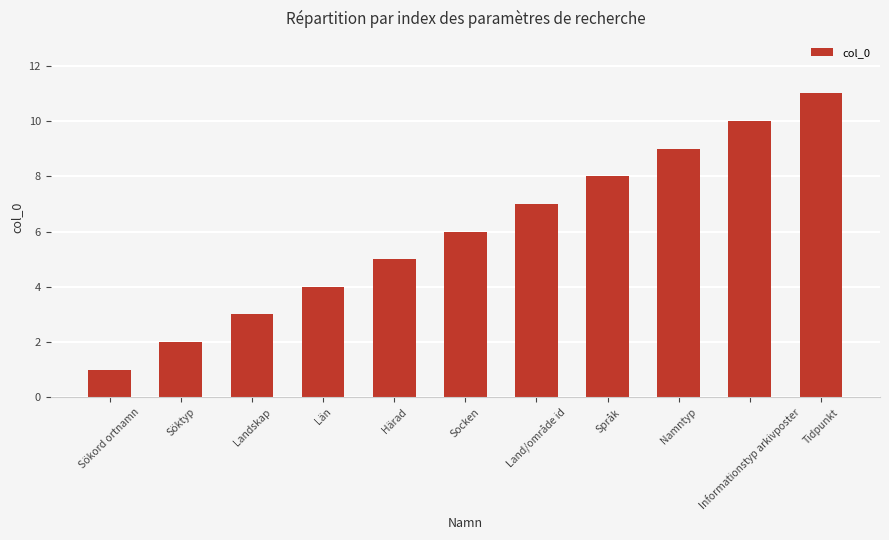

Which has a higher value, Informationstyp arkivposter or Landskap?

Informationstyp arkivposter